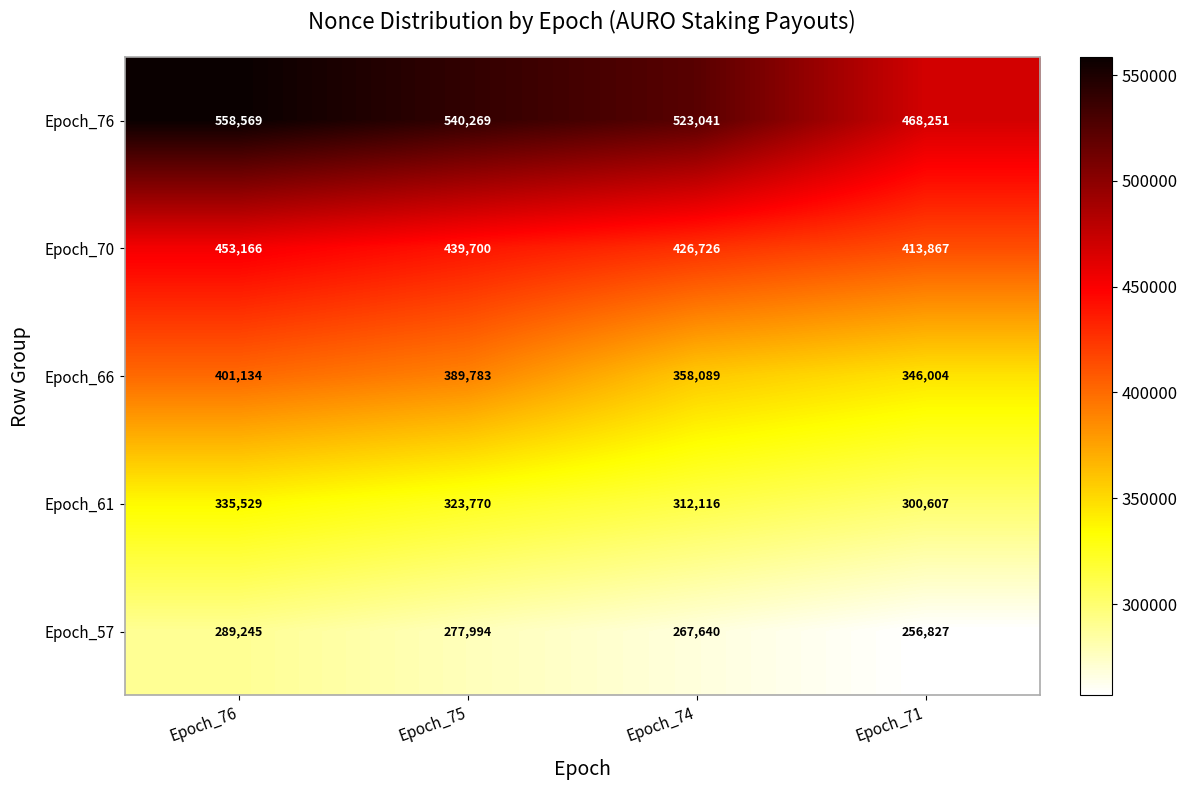

What is the smallest value displayed?

256827